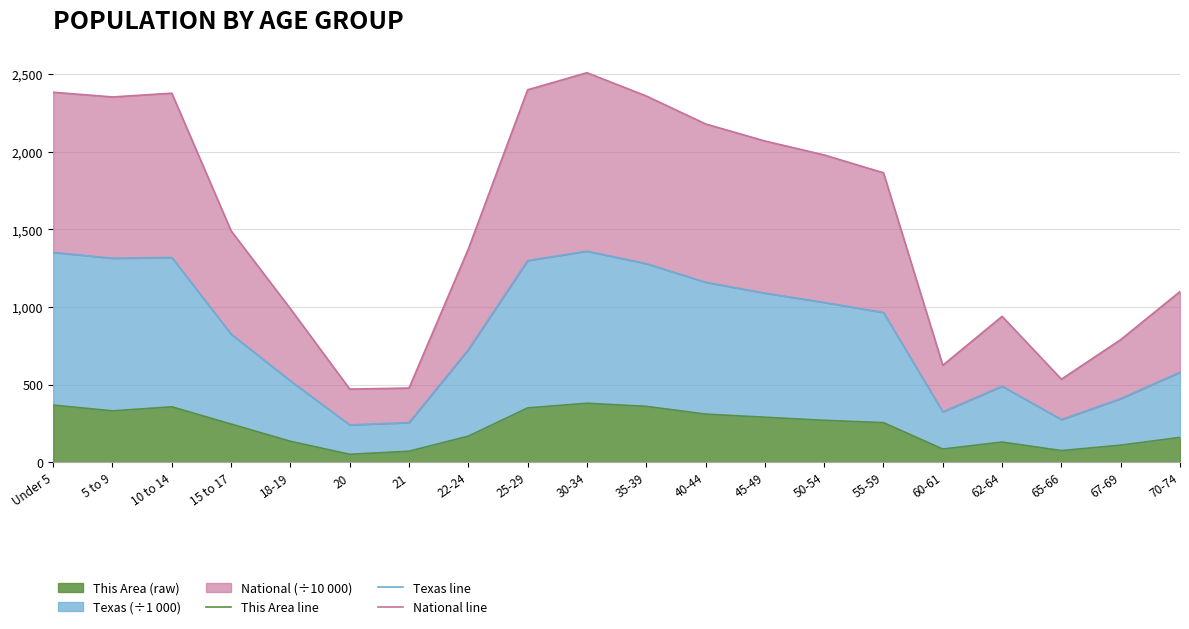

What is the sum of the National line values at 50-54 and 22-24?

3354.4